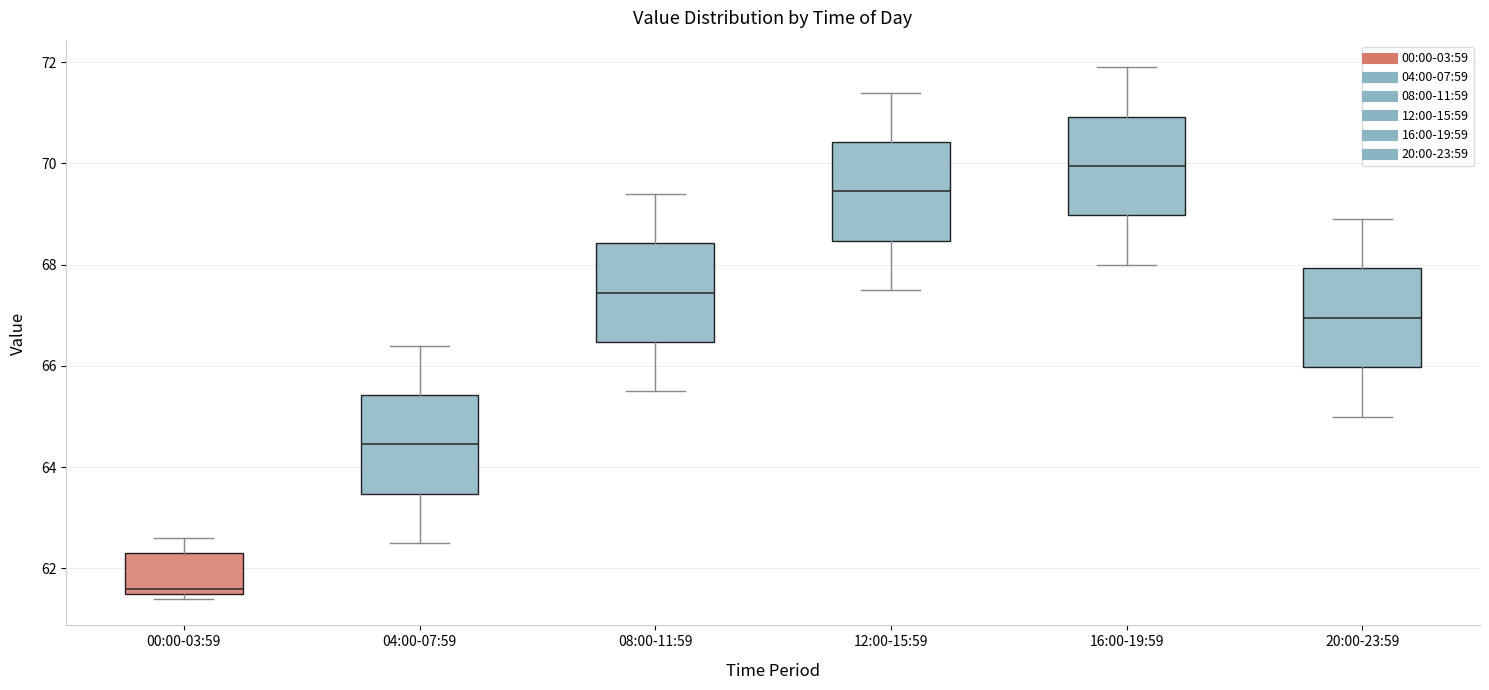

Reading left to right, transcribe this box plot: for each box, give where its median line is, the range the box spans, and where its two whiskers end, as read against the y-axis. The values are not printed on the chart, so give them approximately, as read against the axis.

00:00-03:59: median 61.6 (just above the box's lower edge), box 61.6 to 62.4, whiskers 61.4 to 62.6
04:00-07:59: median 64.4, box 63.4 to 65.4, whiskers 62.6 to 66.4
08:00-11:59: median 67.4, box 66.4 to 68.4, whiskers 65.6 to 69.4
12:00-15:59: median 69.4, box 68.4 to 70.4, whiskers 67.6 to 71.4
16:00-19:59: median 70.0, box 69.0 to 71.0, whiskers 68.0 to 72.0
20:00-23:59: median 67.0, box 66.0 to 68.0, whiskers 65.0 to 69.0